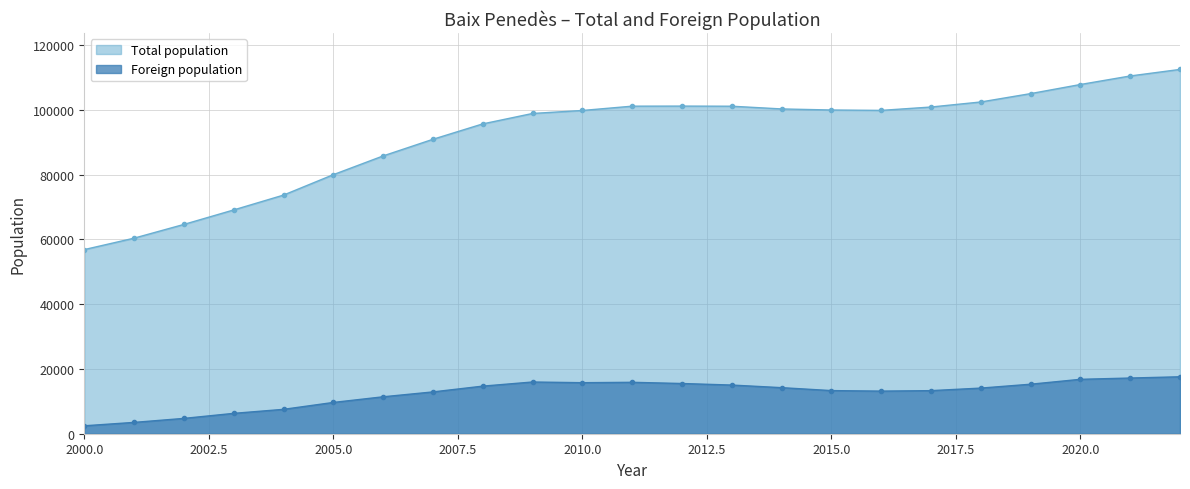

Reading left to right, extract all data points from this chart.

Total population: 2022=112460	2021=110439	2020=107803	2019=104991	2018=102409	2017=100850	2016=99813	2015=99934	2014=100262	2013=101100	2012=101138	2011=101115	2010=99786	2009=98861	2008=95644	2007=90891	2006=85756	2005=79967	2004=73665	2003=69083	2002=64612	2001=60369	2000=56843
Foreign population: 2022=17578	2021=17190	2020=16793	2019=15283	2018=14085	2017=13299	2016=13155	2015=13313	2014=14220	2013=15024	2012=15503	2011=15872	2010=15753	2009=15966	2008=14691	2007=12905	2006=11399	2005=9654	2004=7527	2003=6286	2002=4730	2001=3497	2000=2447